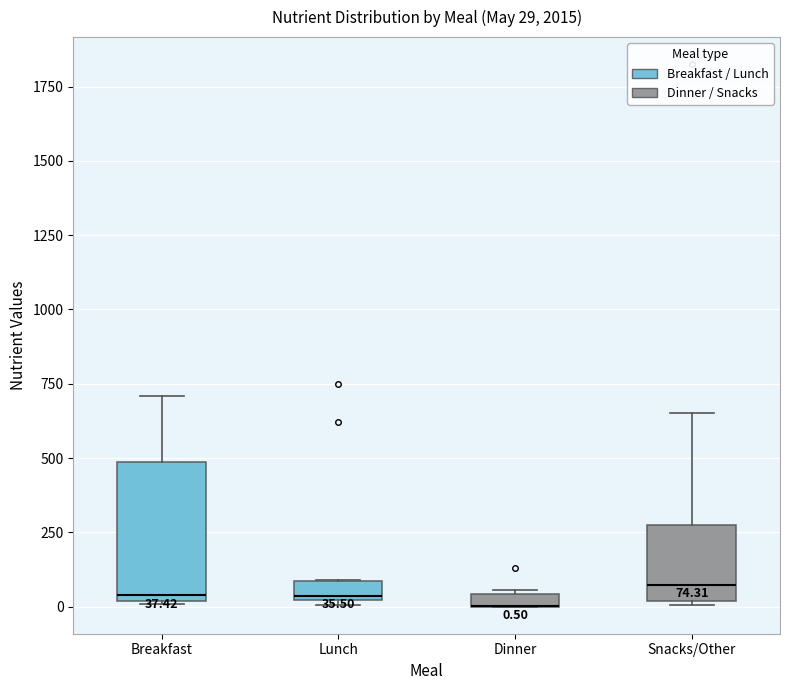

Which box is the tallest, from its lower edge to its upper edge?

Breakfast